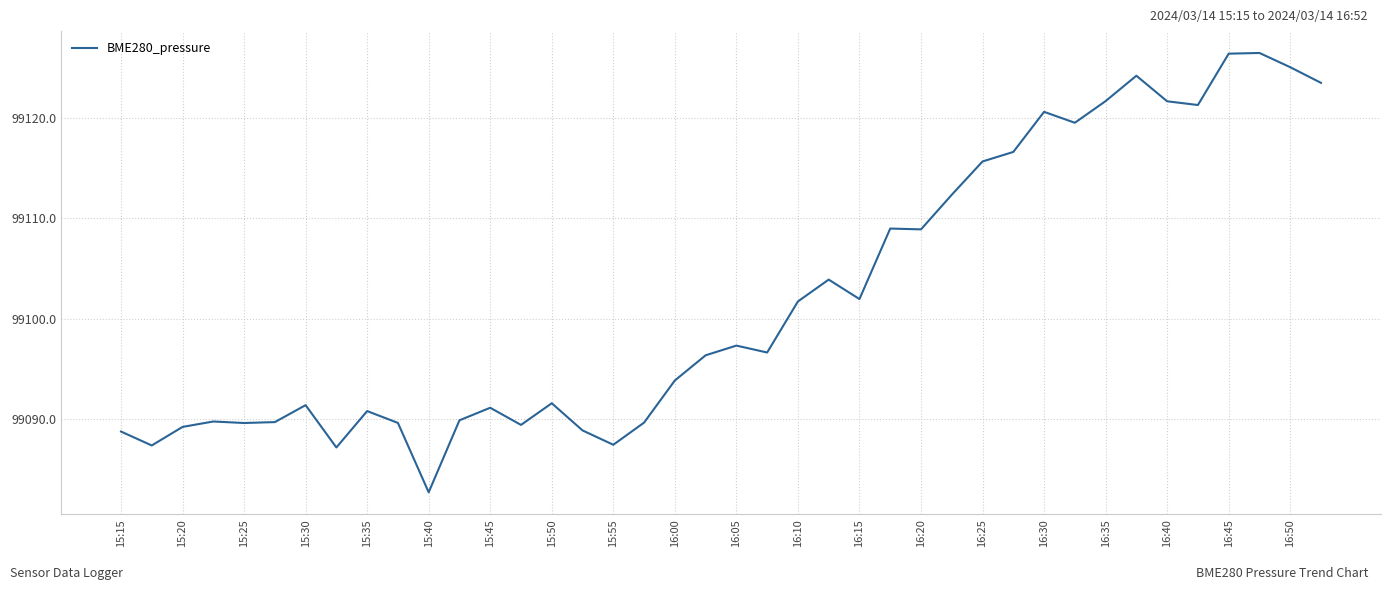

What is the difference between the maximum and minimum values?

43.8